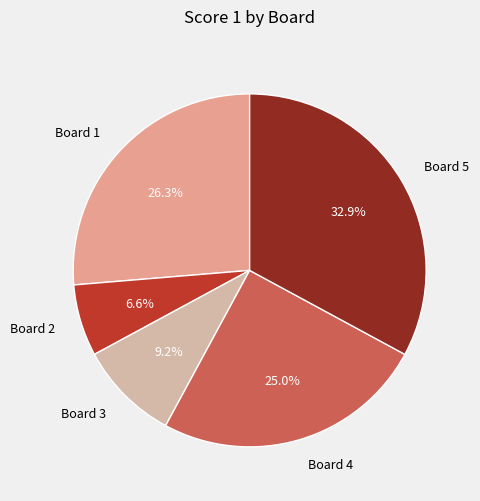

What is the smallest slice in the pie chart?

Board 2